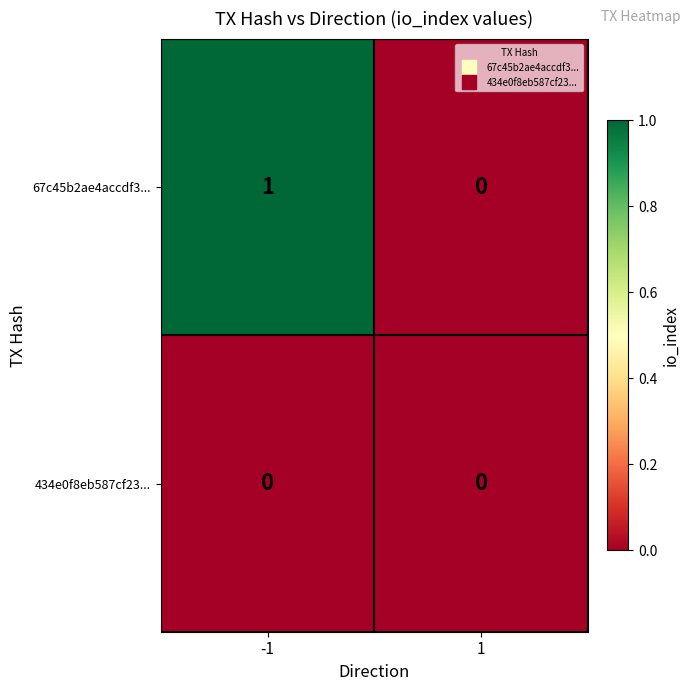

Which series has the largest range (max minus min)?

67c45b2ae4accdf3...